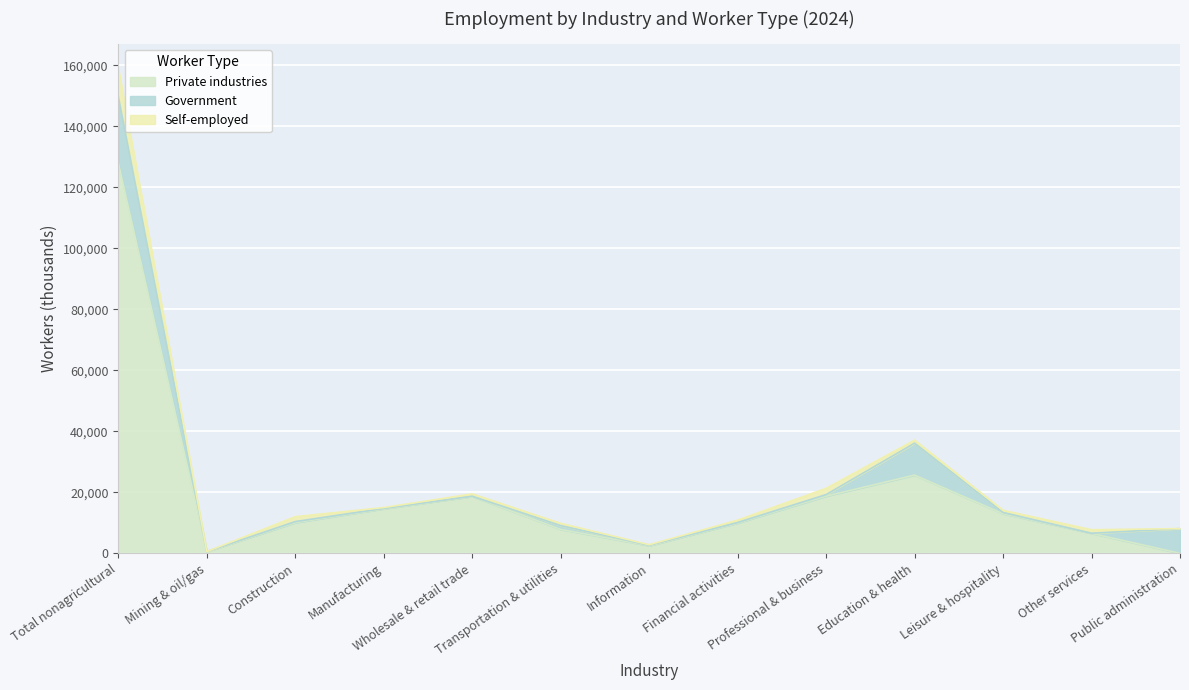

Is it true that Private industries equals 32804 at Wholesale & retail trade?

False